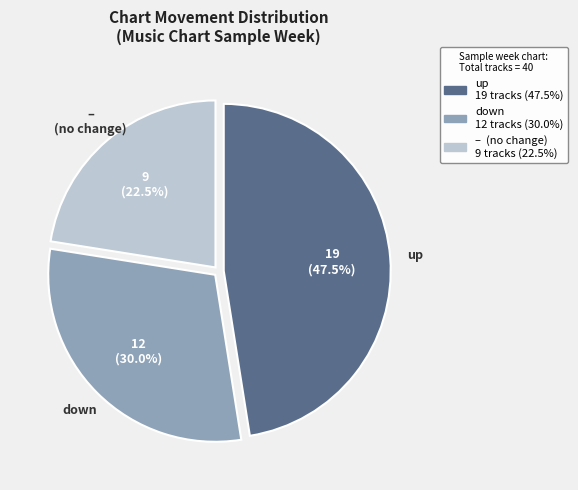

Does any single category account for the majority?

No